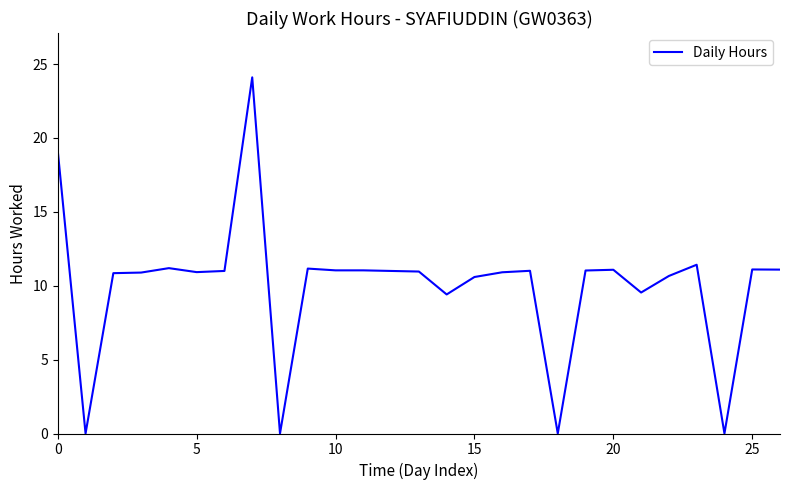

Is this an area chart (filled region under the line)?

No